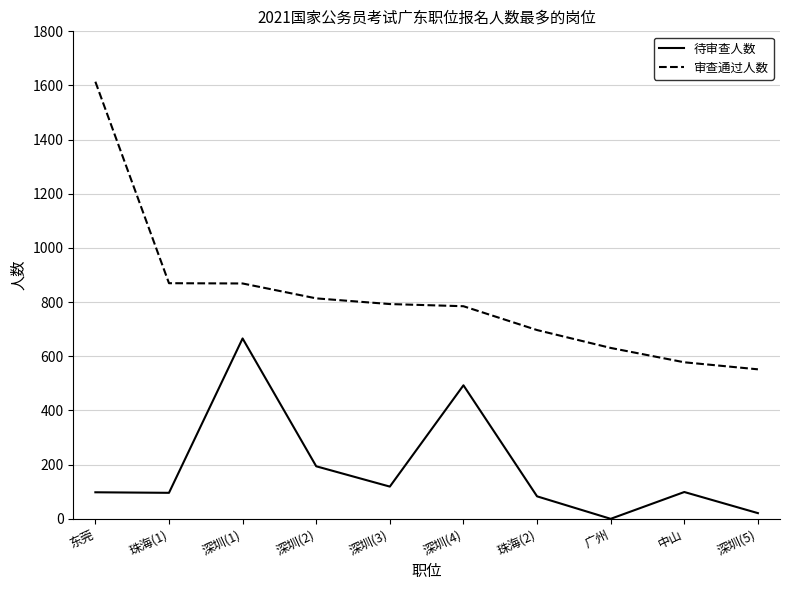

What position from the left is 深圳(1)?

3